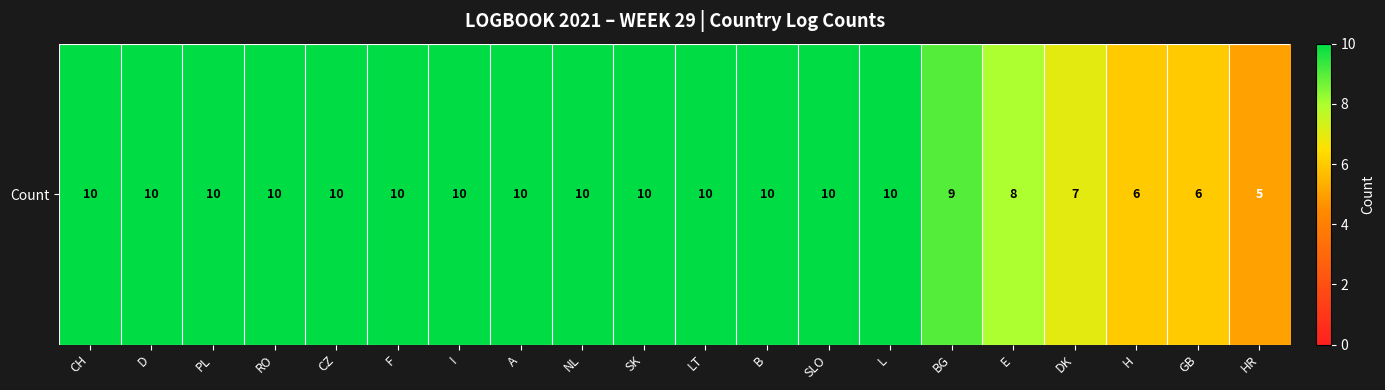

List the labels in order of value, smallest first.

HR, H, GB, DK, E, BG, CH, D, PL, RO, CZ, F, I, A, NL, SK, LT, B, SLO, L